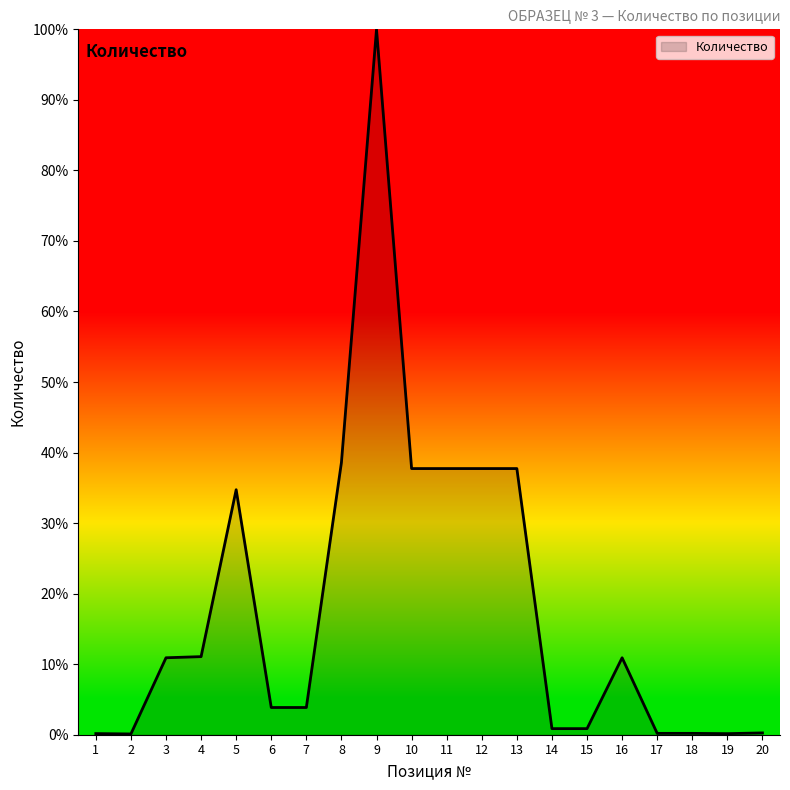

What is the change in value from 2 to 11?

+37.6